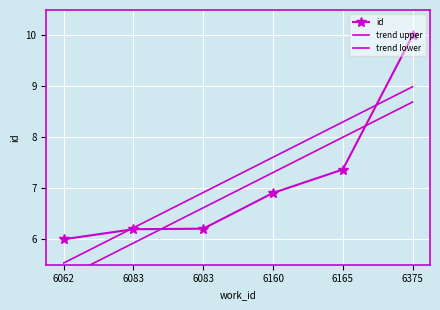

List the labels in order of trend upper value, smallest first.

6062, 6083, 6083, 6160, 6165, 6375